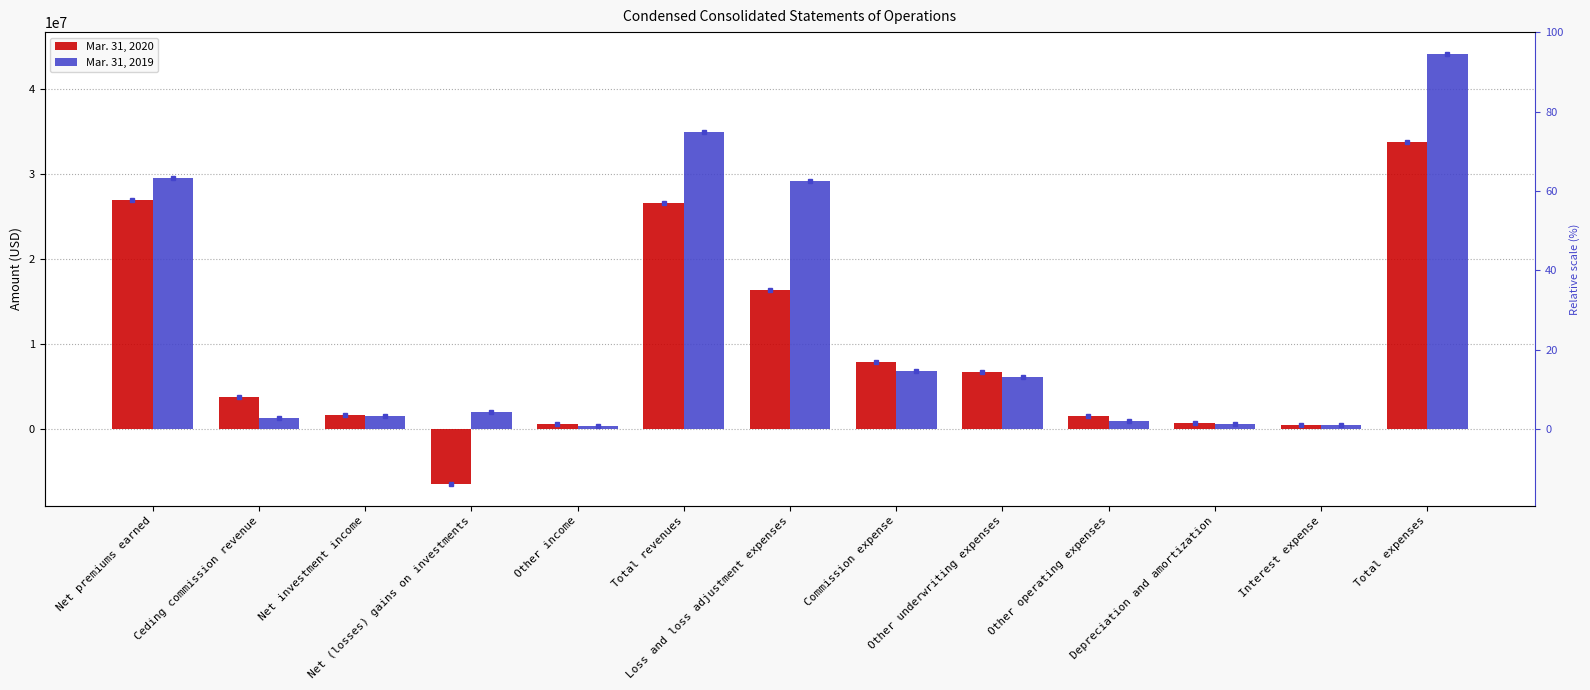

Which series has the largest total across all categories?

Mar. 31, 2019